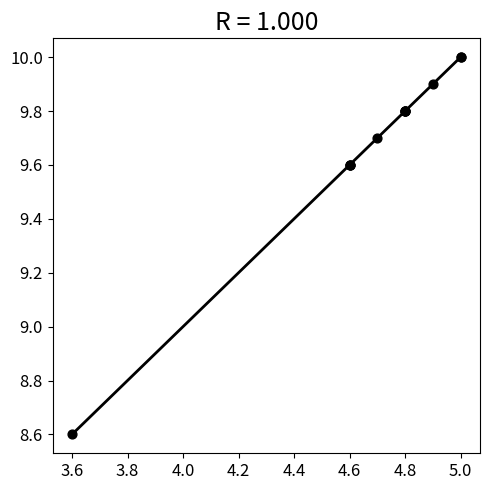

What Y value in the scatter plot is closest to 9?

8.6